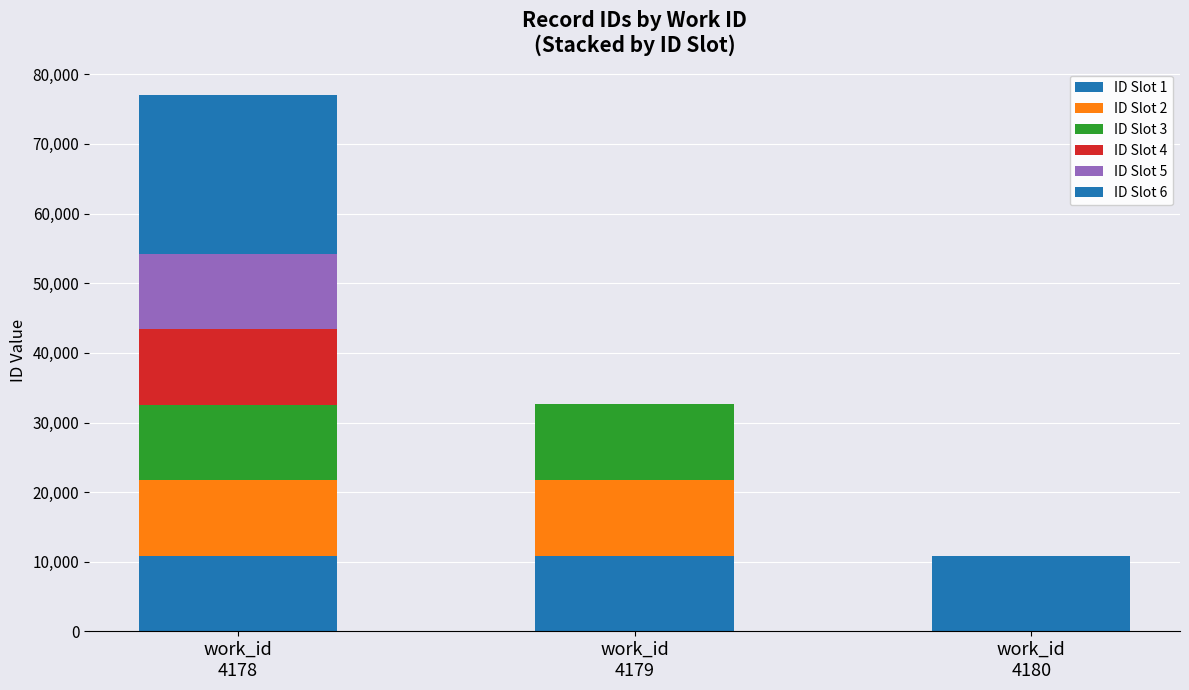

How many categories are shown in the chart?

3